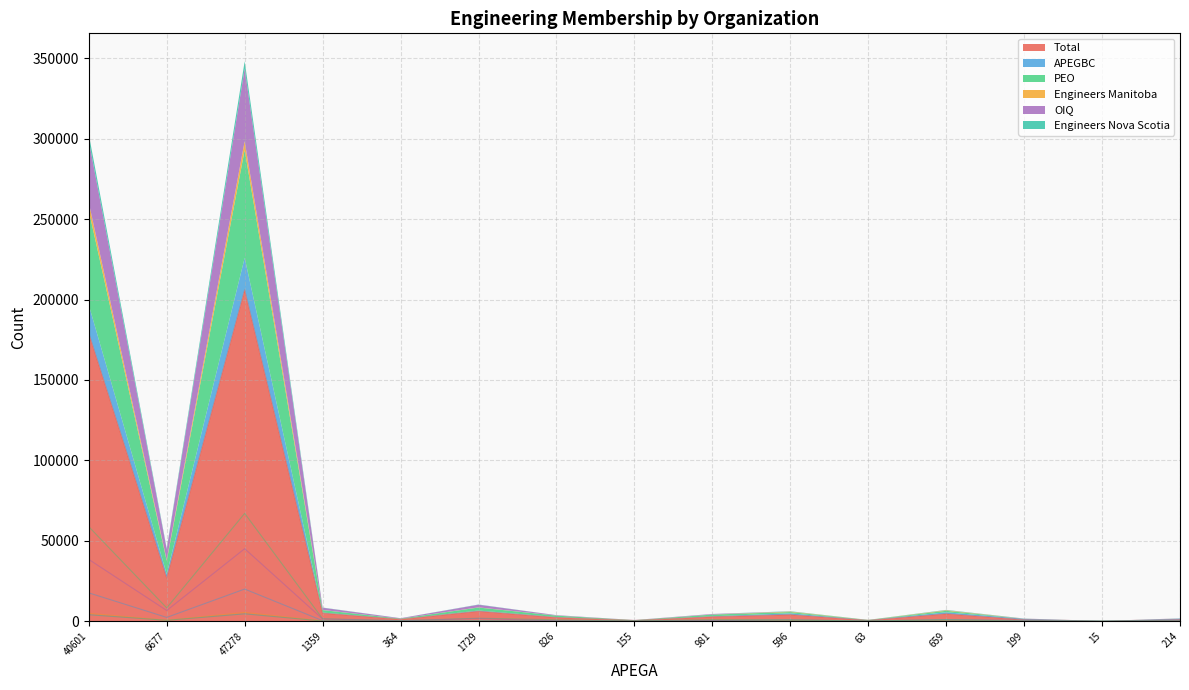

What is the difference between the highest and lowest values at 659?

4541.0